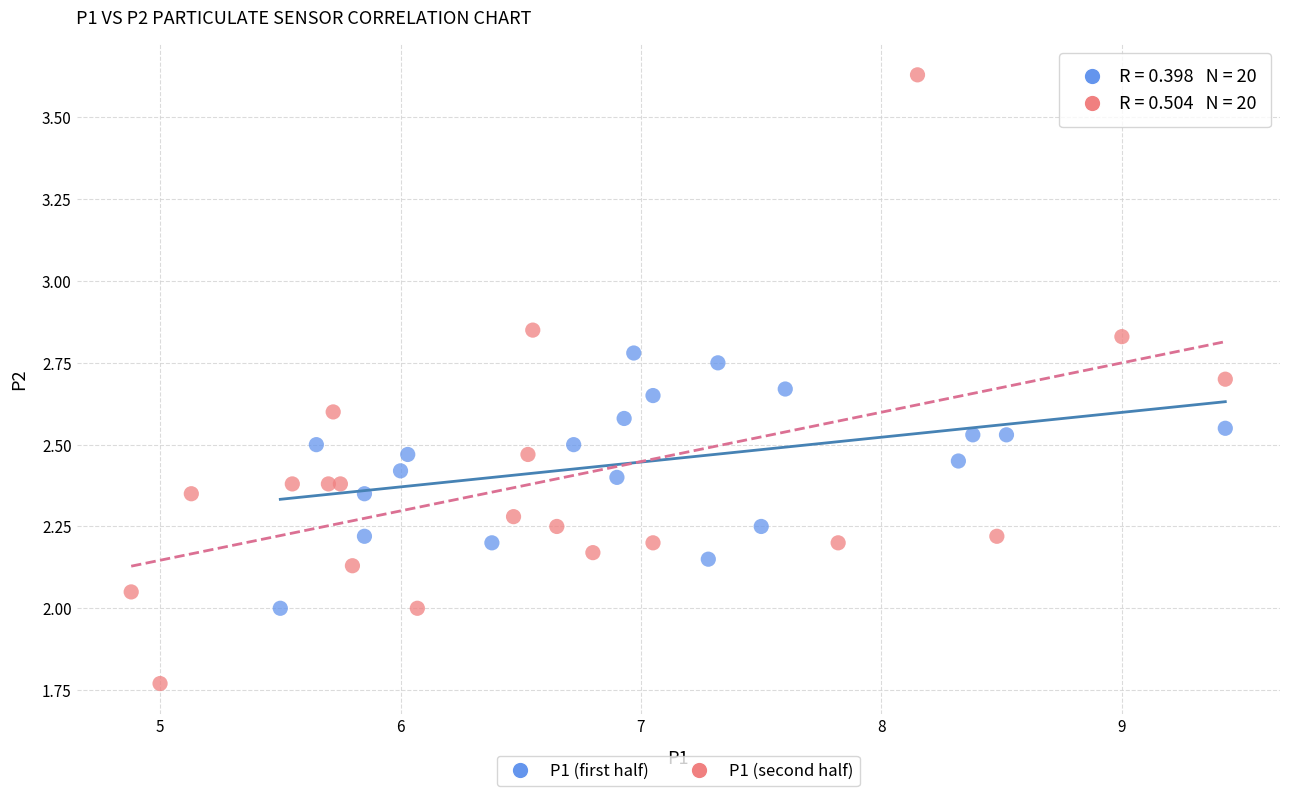

What are all the series names shown in the legend?

P1 (first half), P1 (second half)